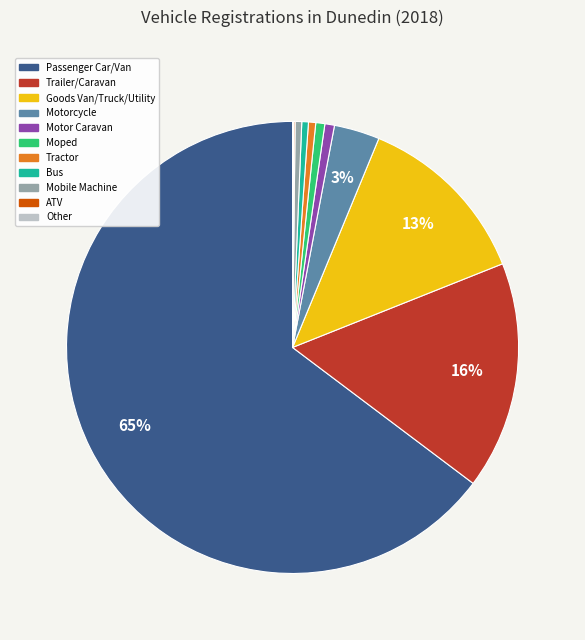

To the nearest percent, what is the difference between the largest and smallest slice percentages?

65%